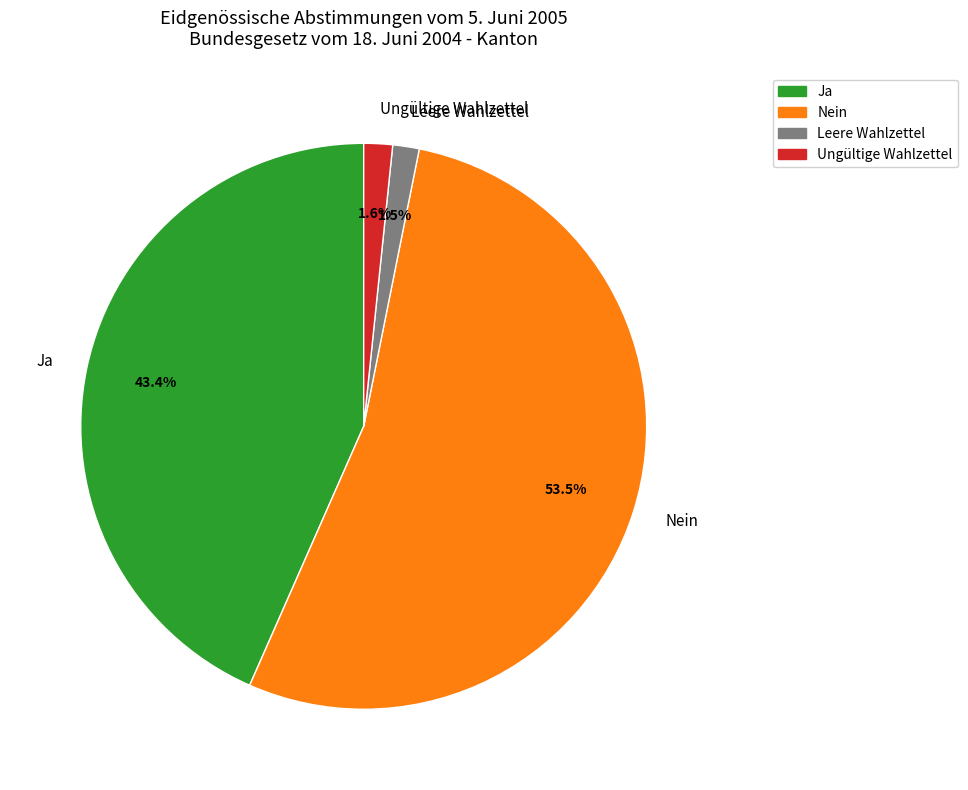

The Ja slice represents 43% of the pie. True or false?

True